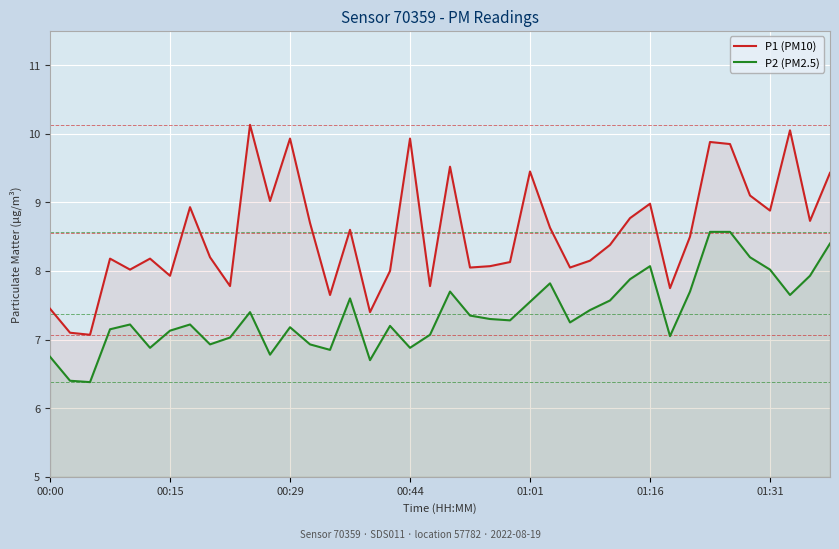

What is the maximum value for P2 (PM2.5)?

8.6